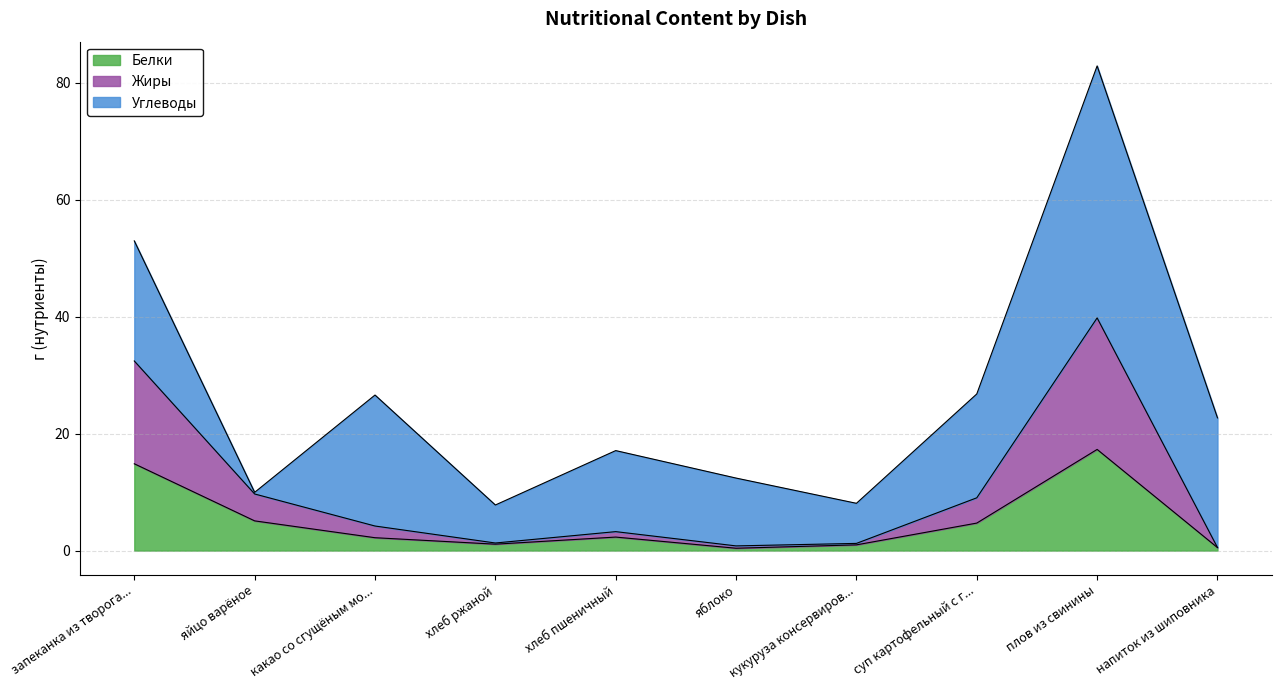

What is the highest value of the Белки series?

17.3